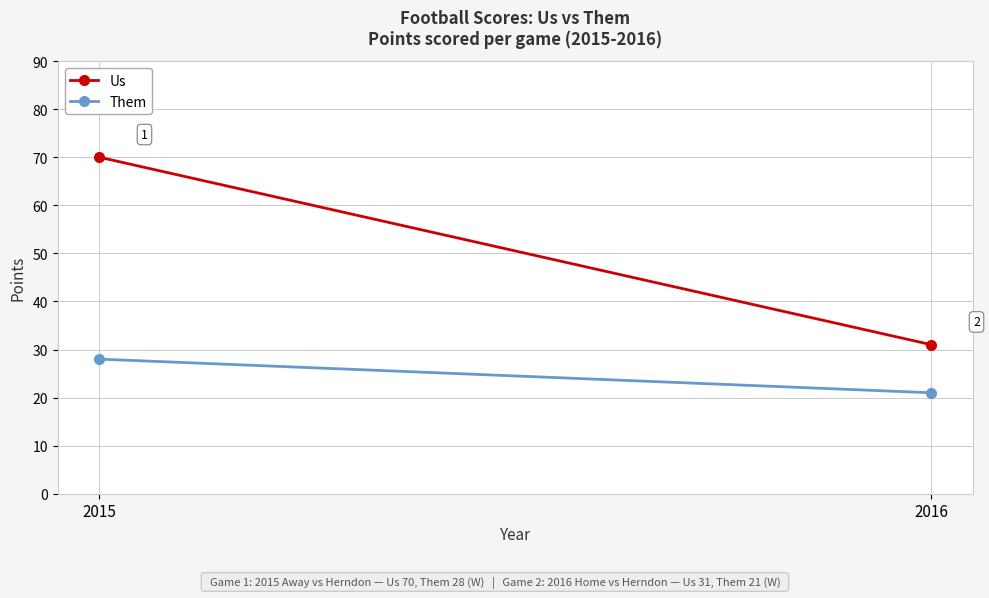

What are all the series names shown in the legend?

Us, Them